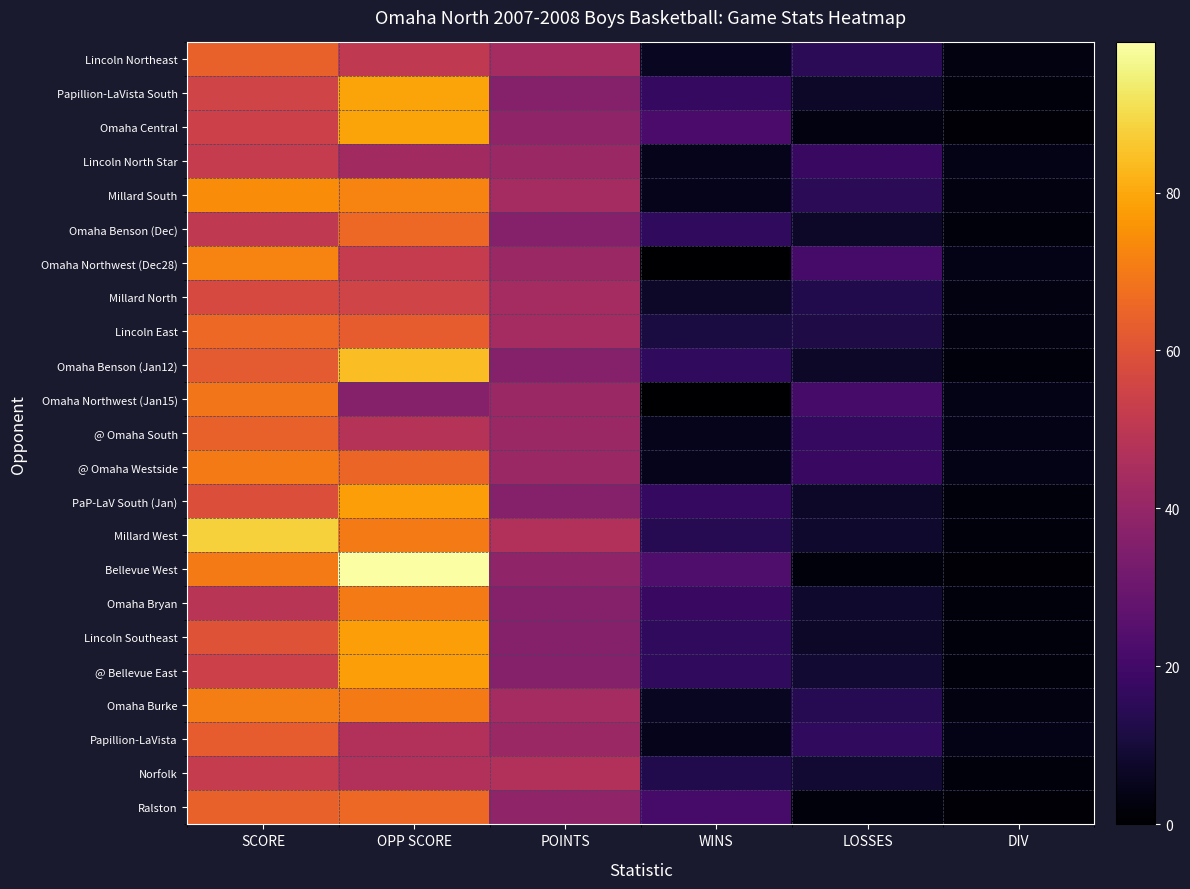

List the series in order of their peak value, lowest first.

Lincoln North Star, Norfolk, Millard North, Papillion-LaVista, Lincoln Northeast, @ Omaha South, Omaha Benson (Dec), Lincoln East, Ralston, Omaha Northwest (Jan15), @ Omaha Westside, Omaha Bryan, Omaha Burke, Omaha Northwest (Dec28), Millard South, PaP-LaV South (Jan), Lincoln Southeast, @ Bellevue East, Papillion-LaVista South, Omaha Central, Omaha Benson (Jan12), Millard West, Bellevue West